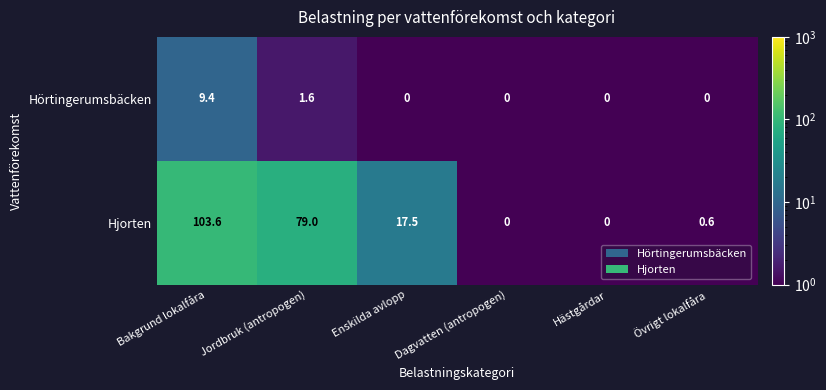

Which series has the widest spread of values?

Hjorten